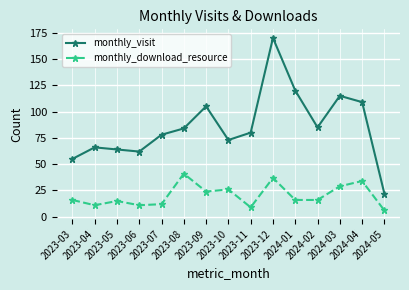

Where is the first local minimum for monthly_visit?

2023-06